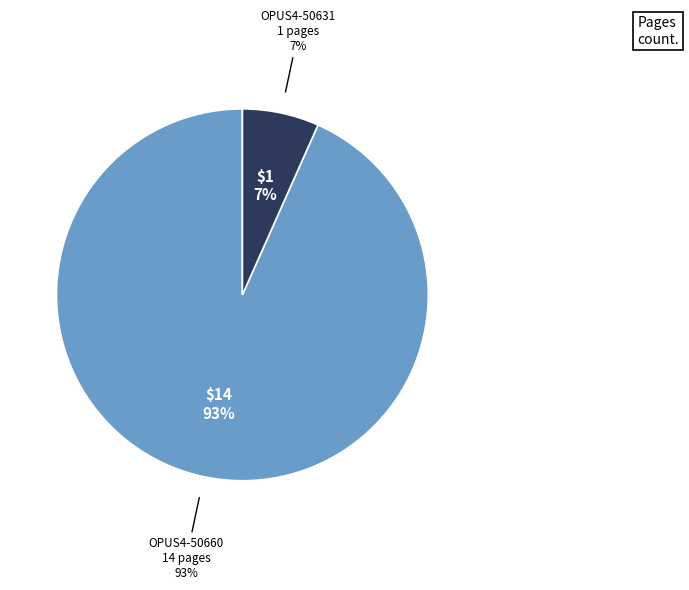

To the nearest percent, what percentage of the pie is OPUS4-50631?

7%